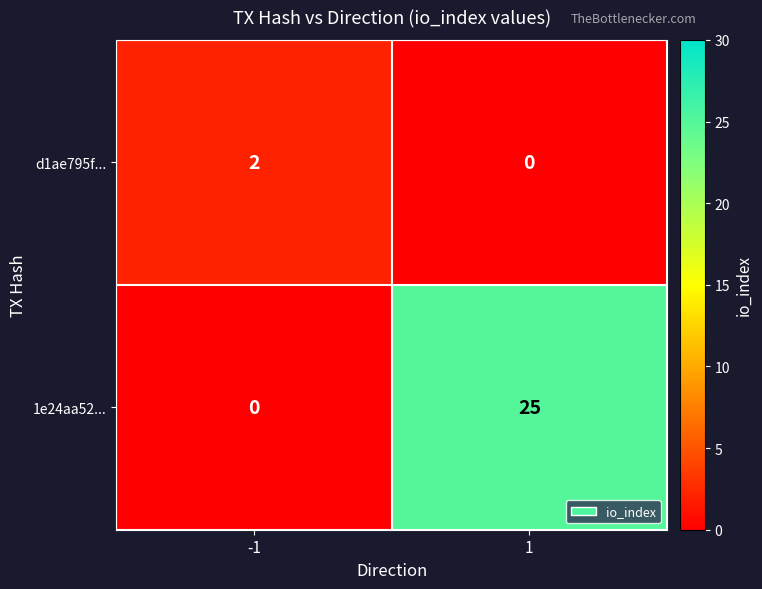

At which category is the sum across all series the highest?

1